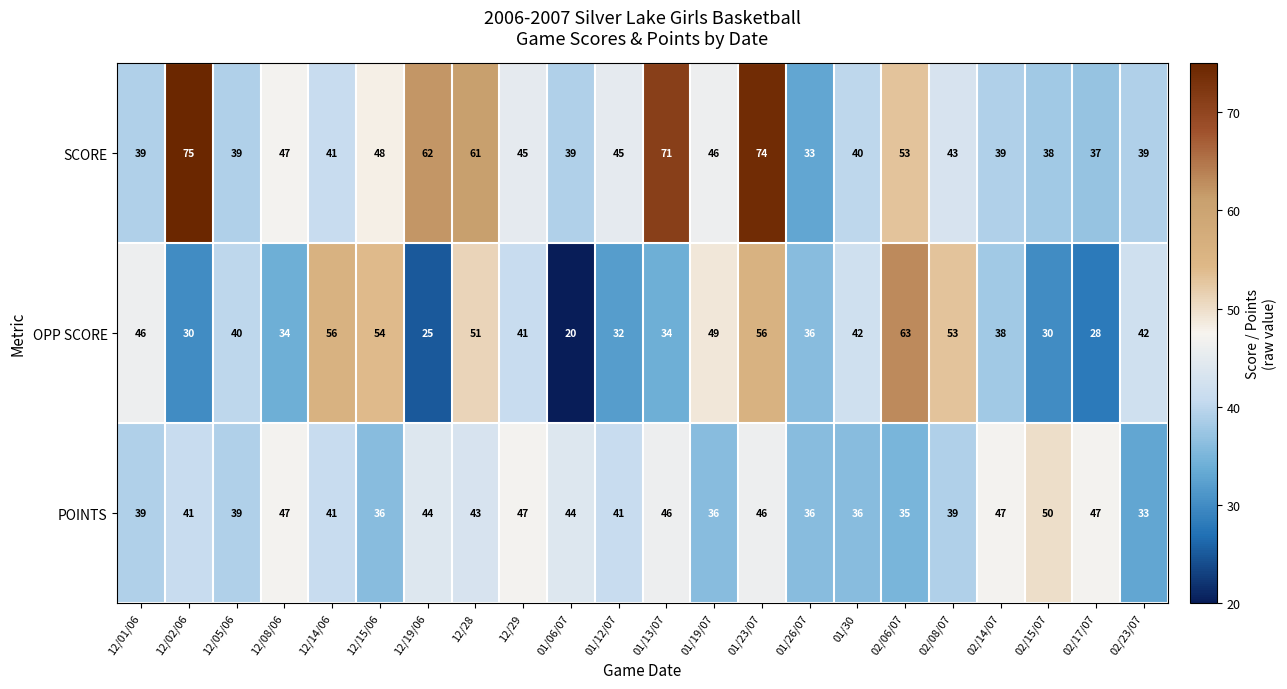

The POINTS series shows 50 at 02/15/07. True or false?

True